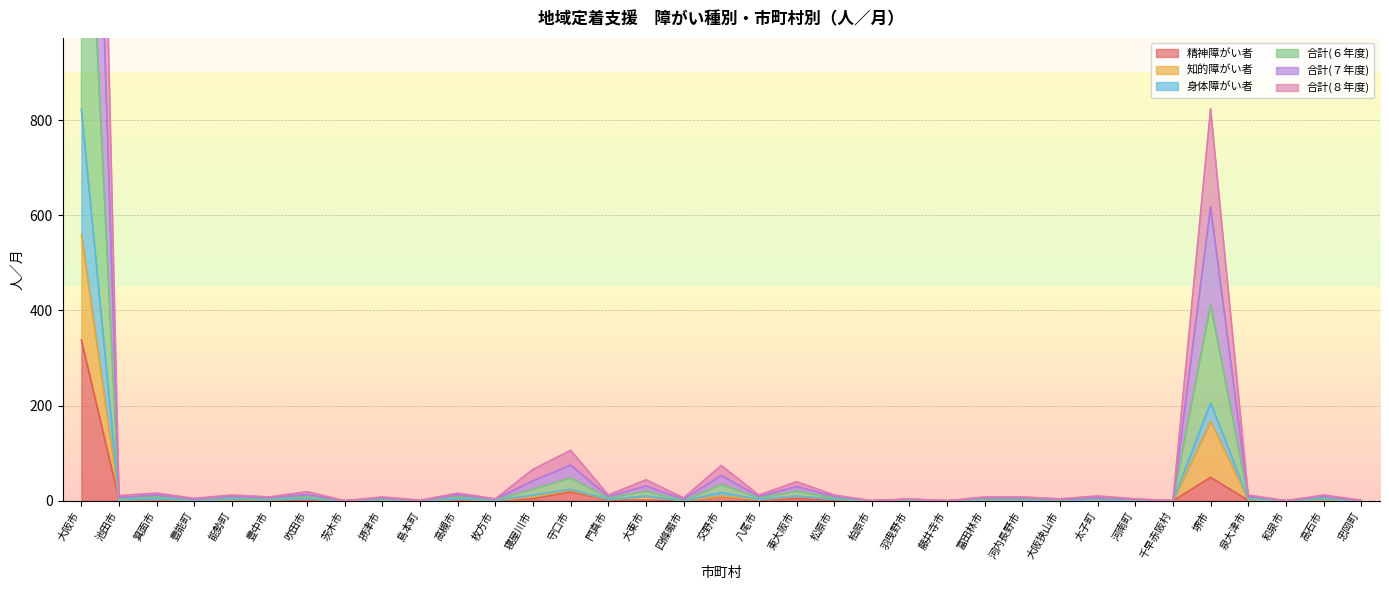

How many values in the 合計(７年度) series are below 6?

13